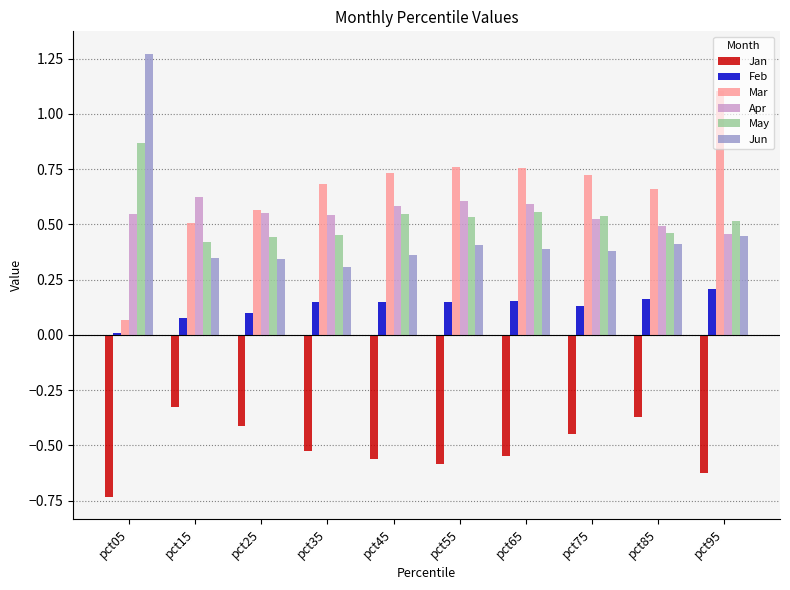

At which label does Mar reach its minimum?

pct05